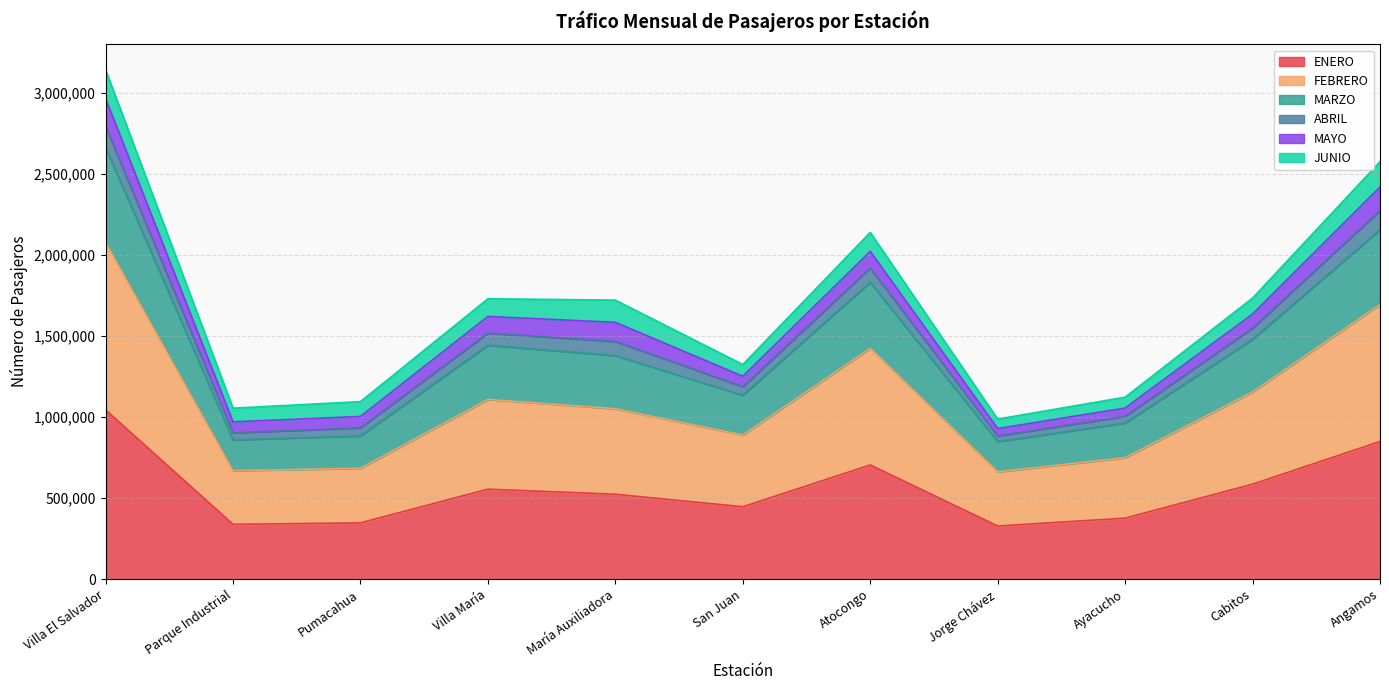

The ENERO series shows 1418329 at Villa El Salvador. True or false?

False